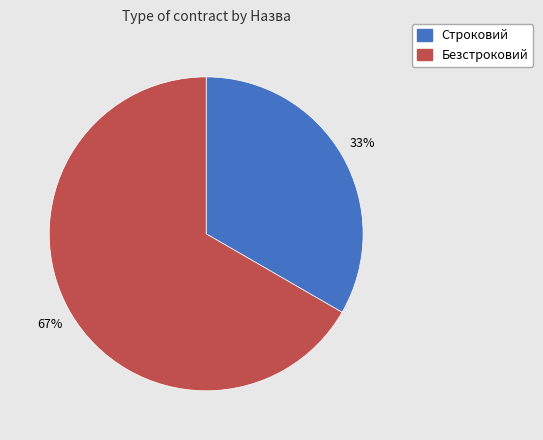

Which slice is the largest?

Безстроковий